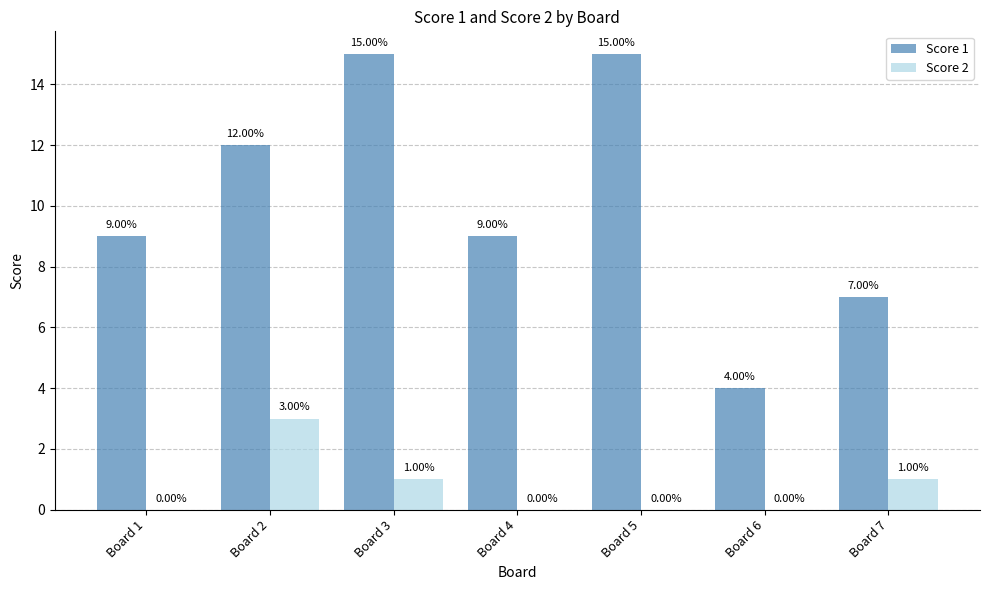

Does the chart contain stacked bars?

No